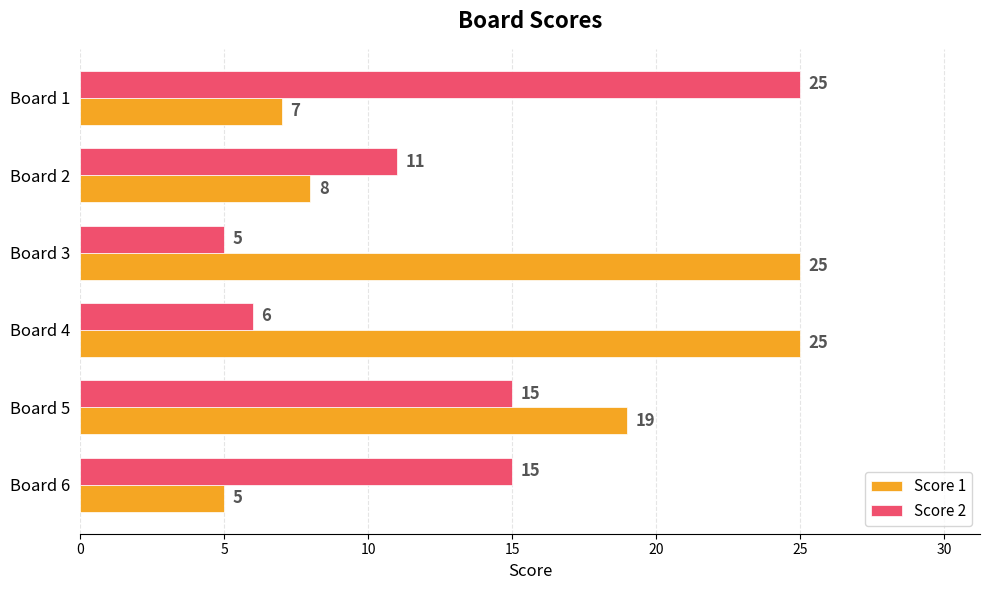

The Score 1 series shows 34 at Board 3. True or false?

False